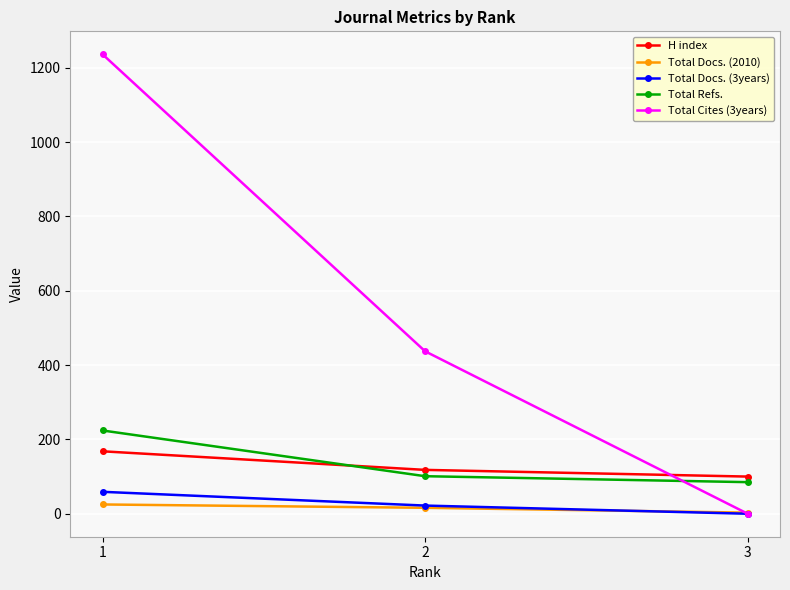

How many lines are shown in the chart?

5